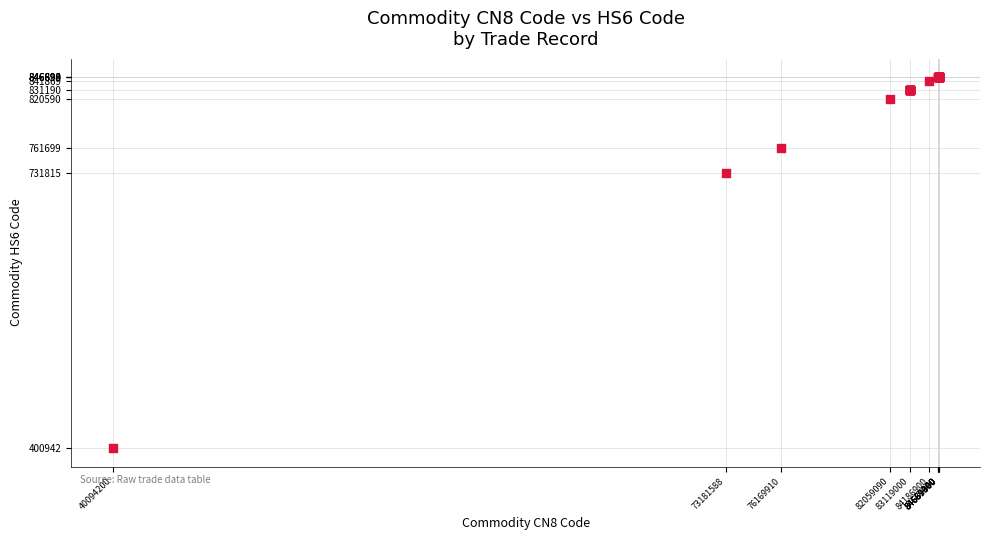

What Y value in the scatter plot is closest to 623916?

731815